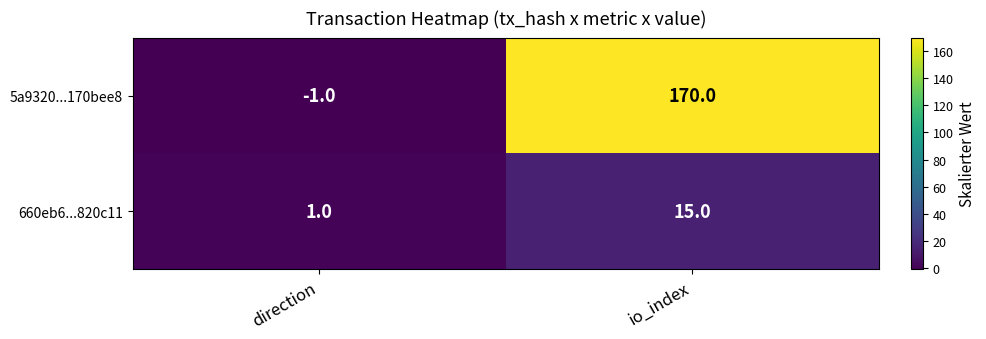

Between direction and io_index, which series saw the biggest shift?

5a9320...170bee8